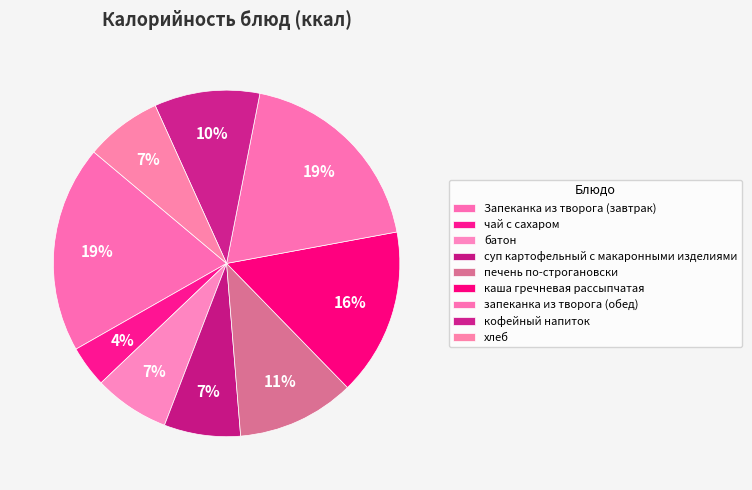

How many slices are in this pie chart?

9